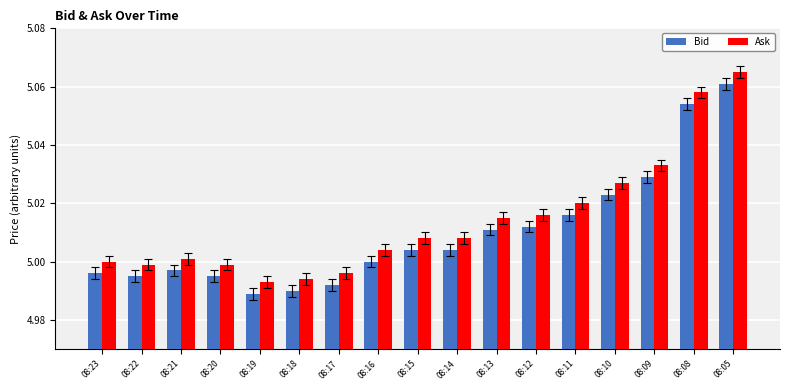

How many bars are there in each group?

2